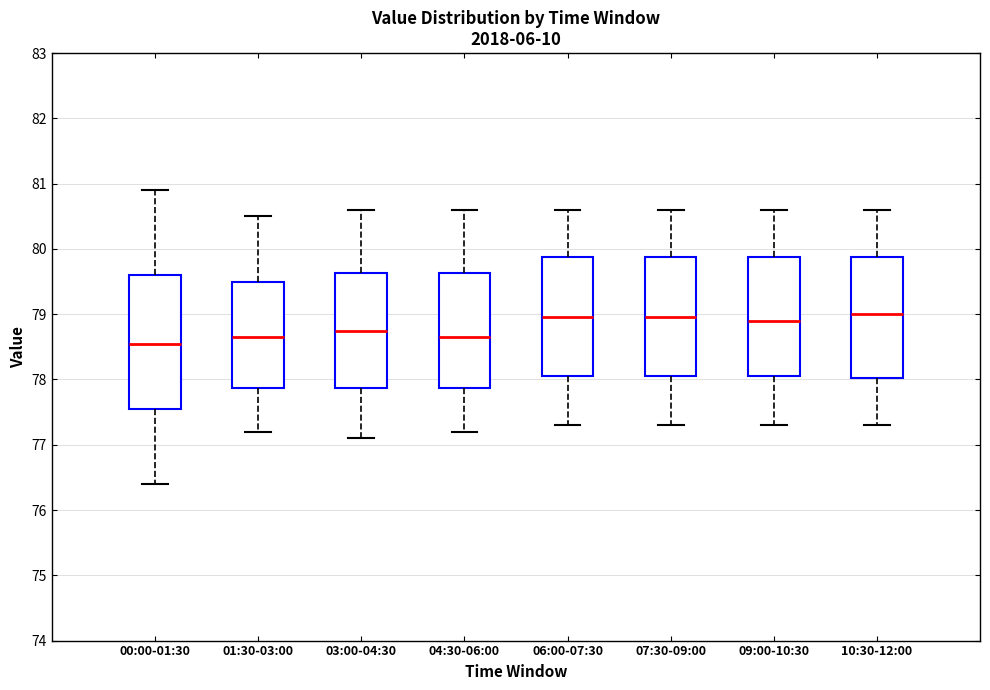

Reading left to right, read every box against the y-axis: the position of its median line, the range the box covers, and the ends of its whiskers. The values are not printed on the chart, so give them approximately, as read against the axis.

00:00-01:30: median 78.6, box 77.6 to 79.6, whiskers 76.4 to 80.9
01:30-03:00: median 78.7, box 77.9 to 79.5, whiskers 77.2 to 80.5
03:00-04:30: median 78.8, box 77.9 to 79.6, whiskers 77.1 to 80.6
04:30-06:00: median 78.7, box 77.9 to 79.6, whiskers 77.2 to 80.6
06:00-07:30: median 79.0, box 78.1 to 79.9, whiskers 77.3 to 80.6
07:30-09:00: median 79.0, box 78.1 to 79.9, whiskers 77.3 to 80.6
09:00-10:30: median 78.9, box 78.1 to 79.9, whiskers 77.3 to 80.6
10:30-12:00: median 79.0, box 78.0 to 79.9, whiskers 77.3 to 80.6